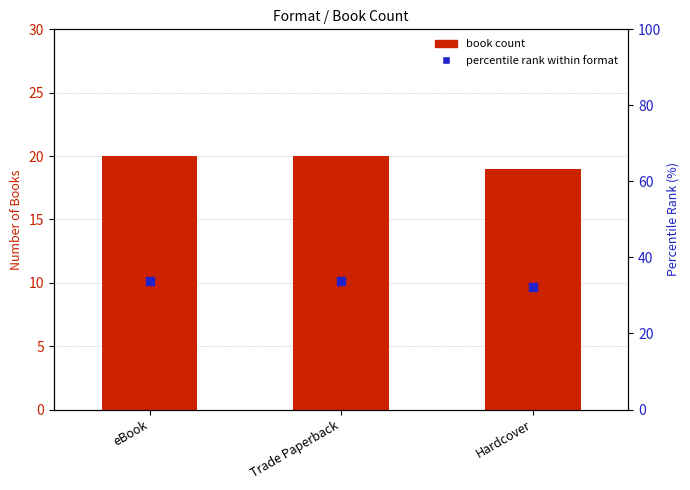

Which series contains the highest Y value?

percentile rank within format